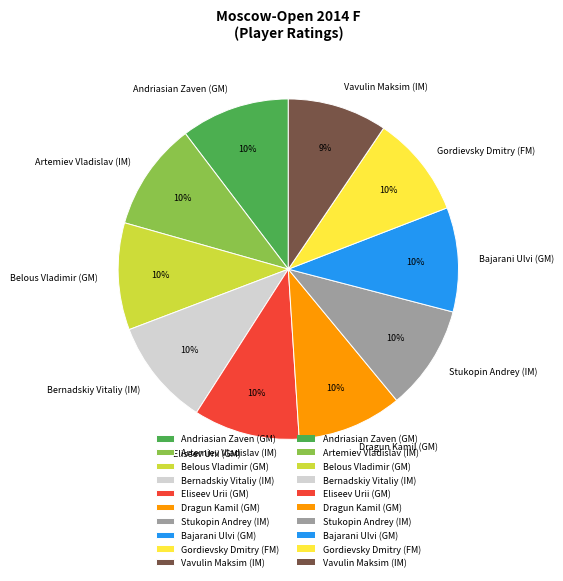

To the nearest percent, what portion does Artemiev Vladislav (IM) represent?

10%